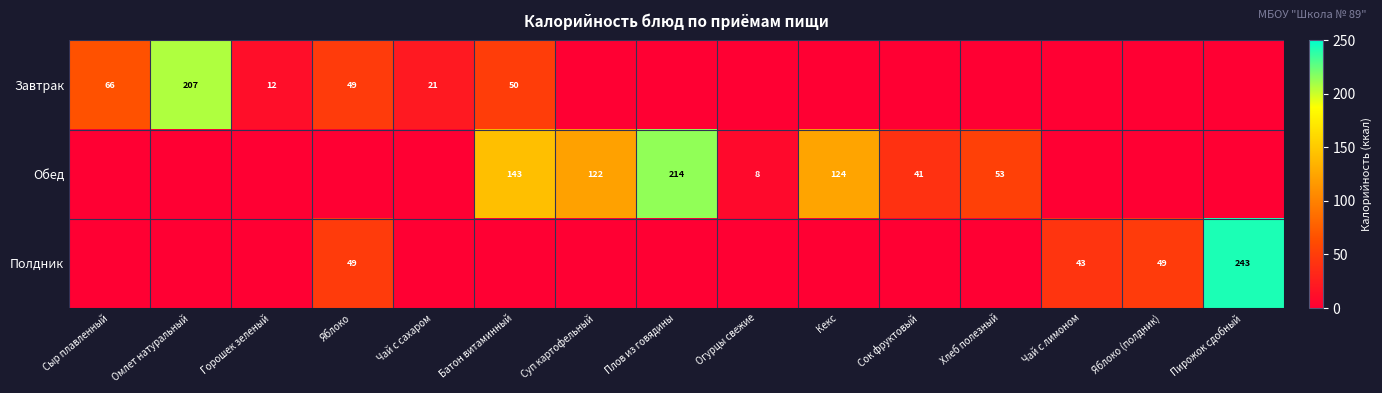

True or false: Полдник has a value of 24 at Яблоко.

False